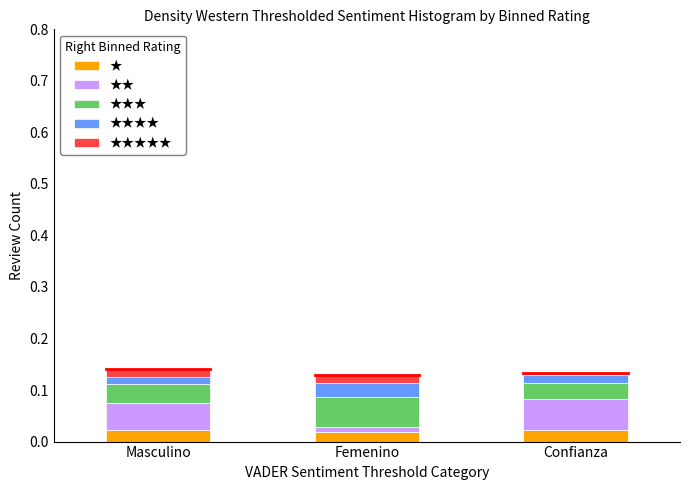

Is it true that ★ equals 0.0 at Confianza?

True